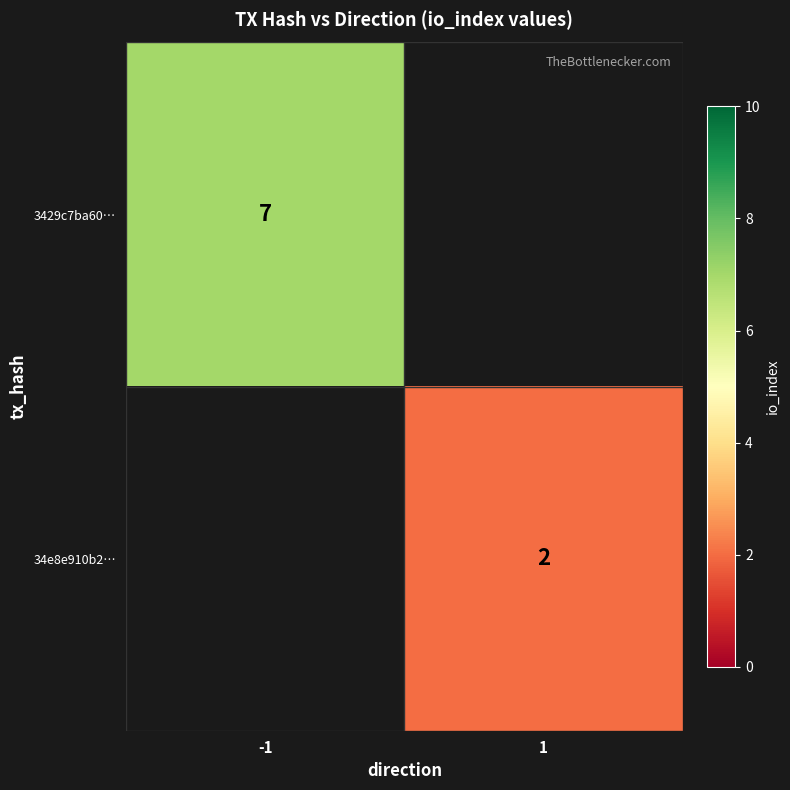

Which has a higher value, 1 or -1?

-1